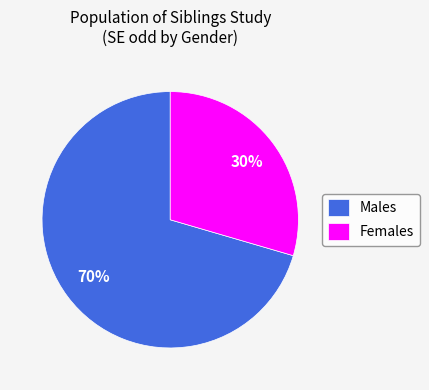

To the nearest percent, what percentage of the pie is Females?

30%